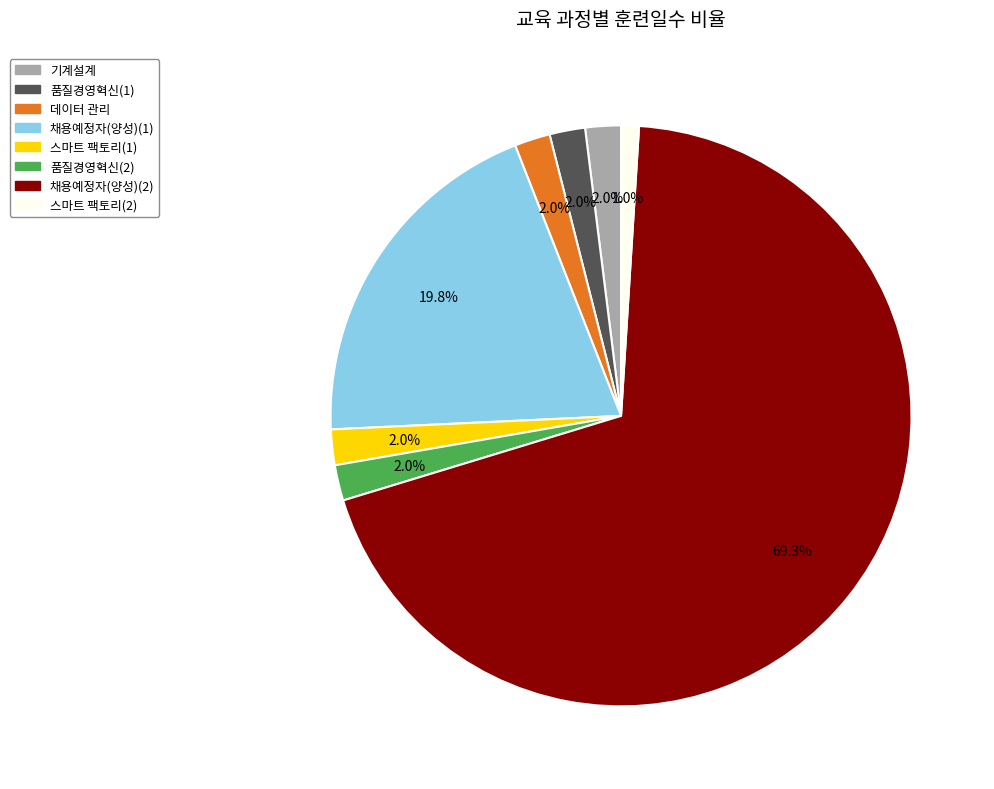

Does any single category account for the majority?

Yes